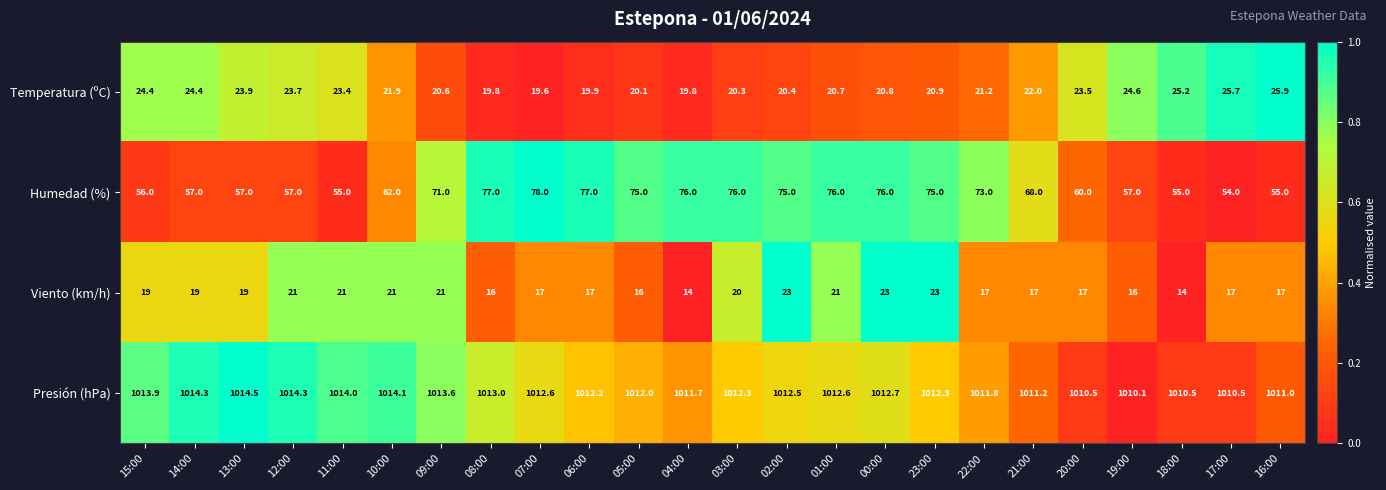

What is the lowest value of the Viento (km/h) series?

14.0